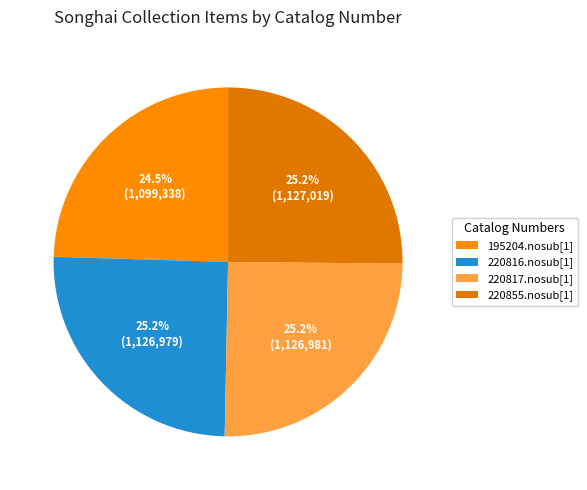

How many segments does this pie chart have?

4